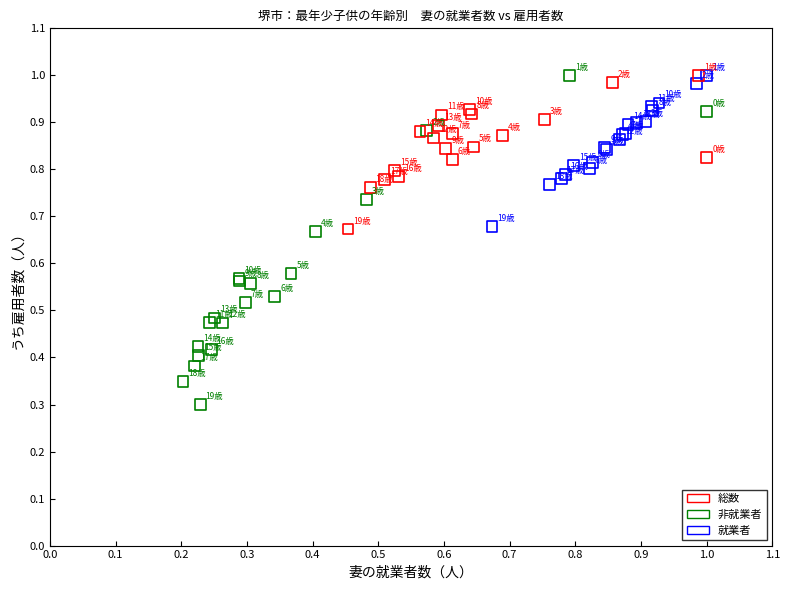

Which series contains the lowest Y value?

非就業者